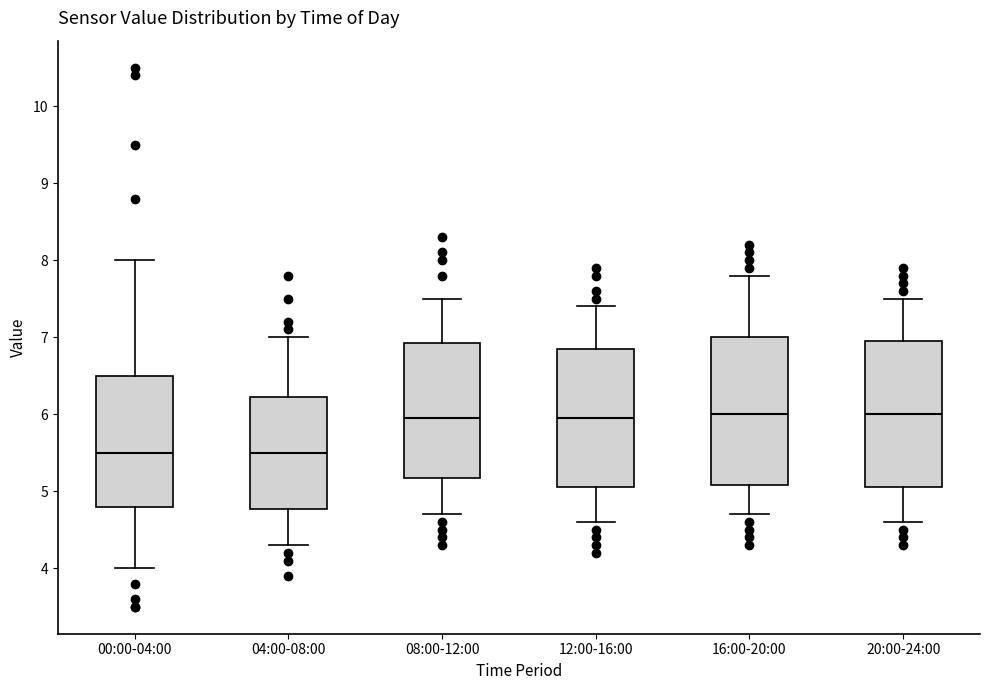

Where does the upper whisker of the box for 04:00-08:00 end on the y-axis? The values are not printed on the chart, so give them approximately, as read against the axis.

7.0